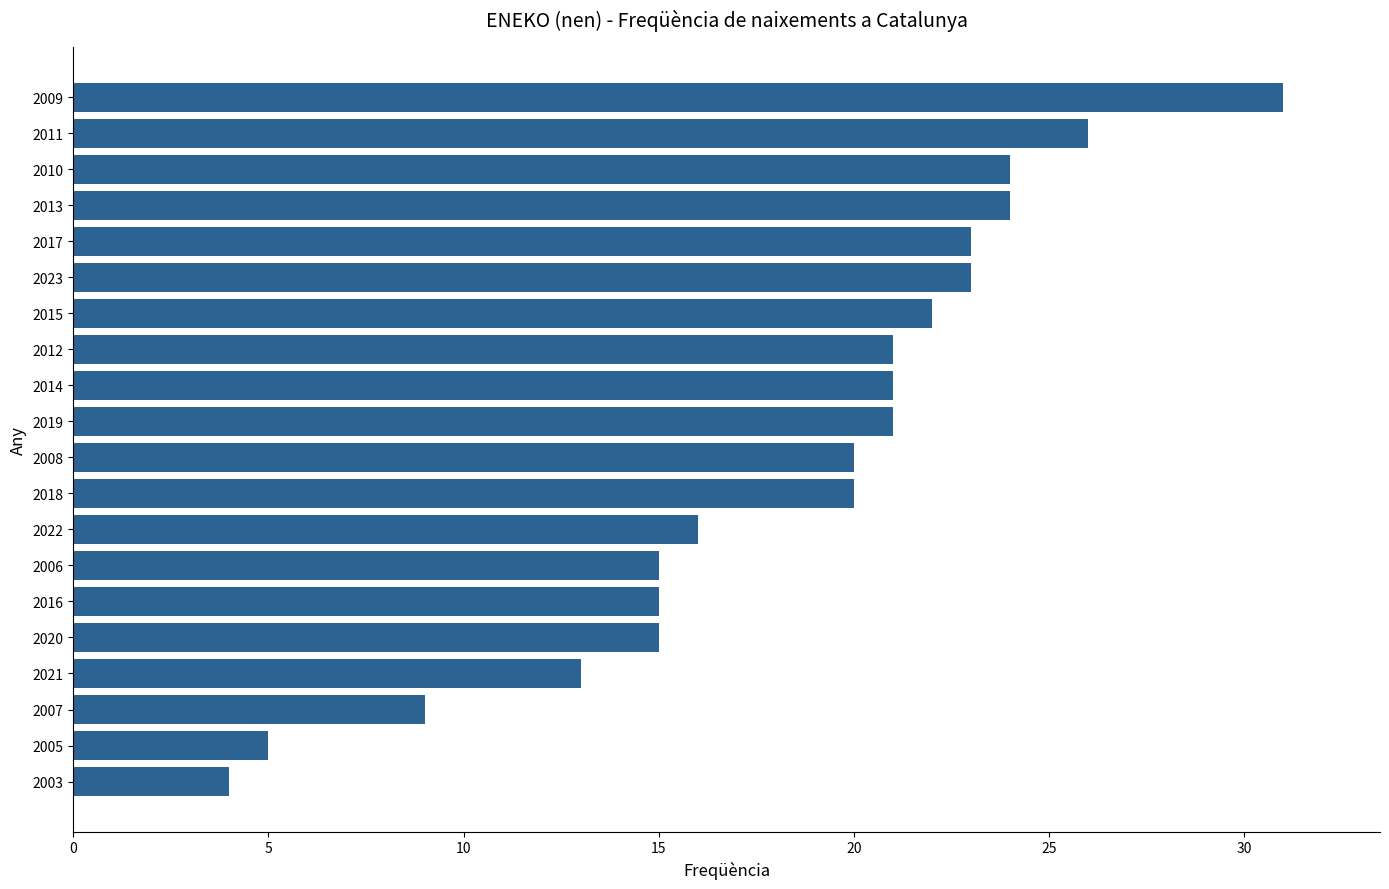

What is the change in value from 2008 to 2023?

+3